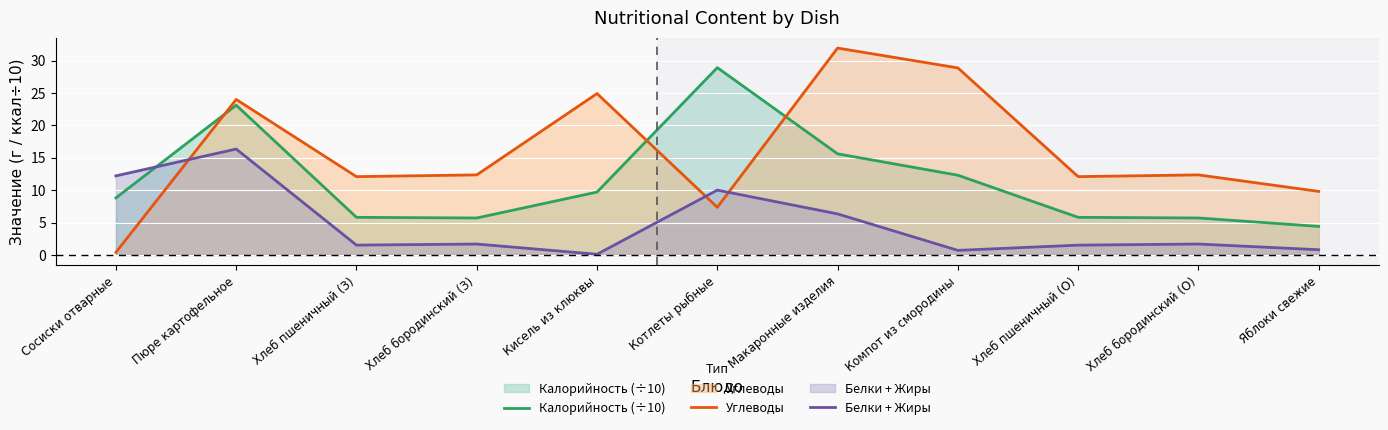

Which series has the largest total across all categories?

Углеводы